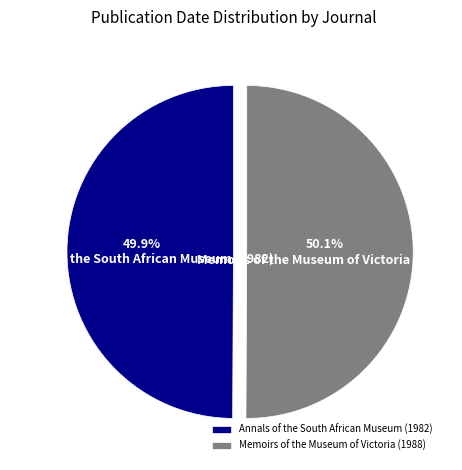

Combined, do Annals of the South African Museum (1982) and Memoirs of the Museum of Victoria (1988) account for over 50%?

Yes